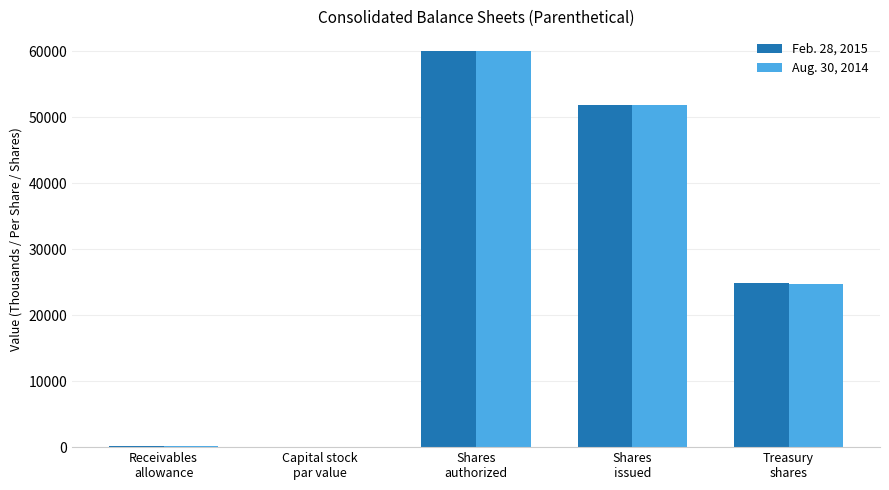

How many data points does each series have?

5